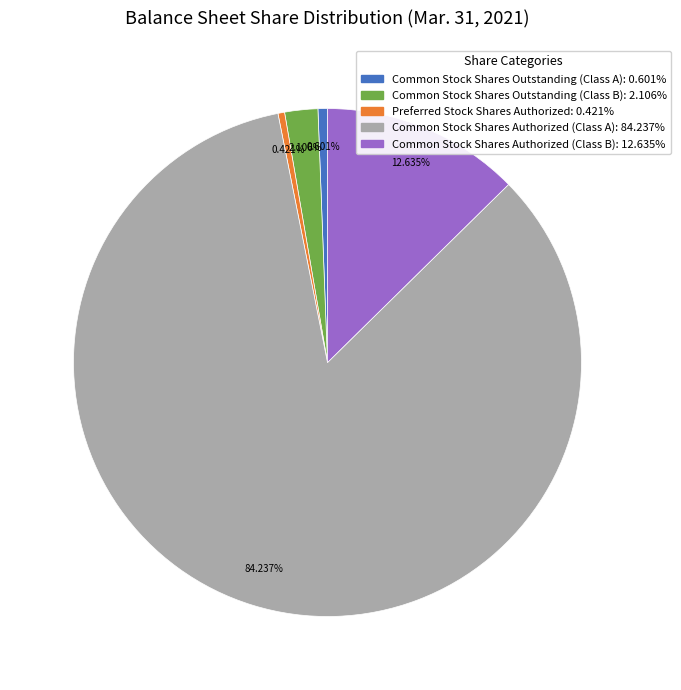

Is it true that Preferred Stock Shares Authorized is 15% of the pie?

False